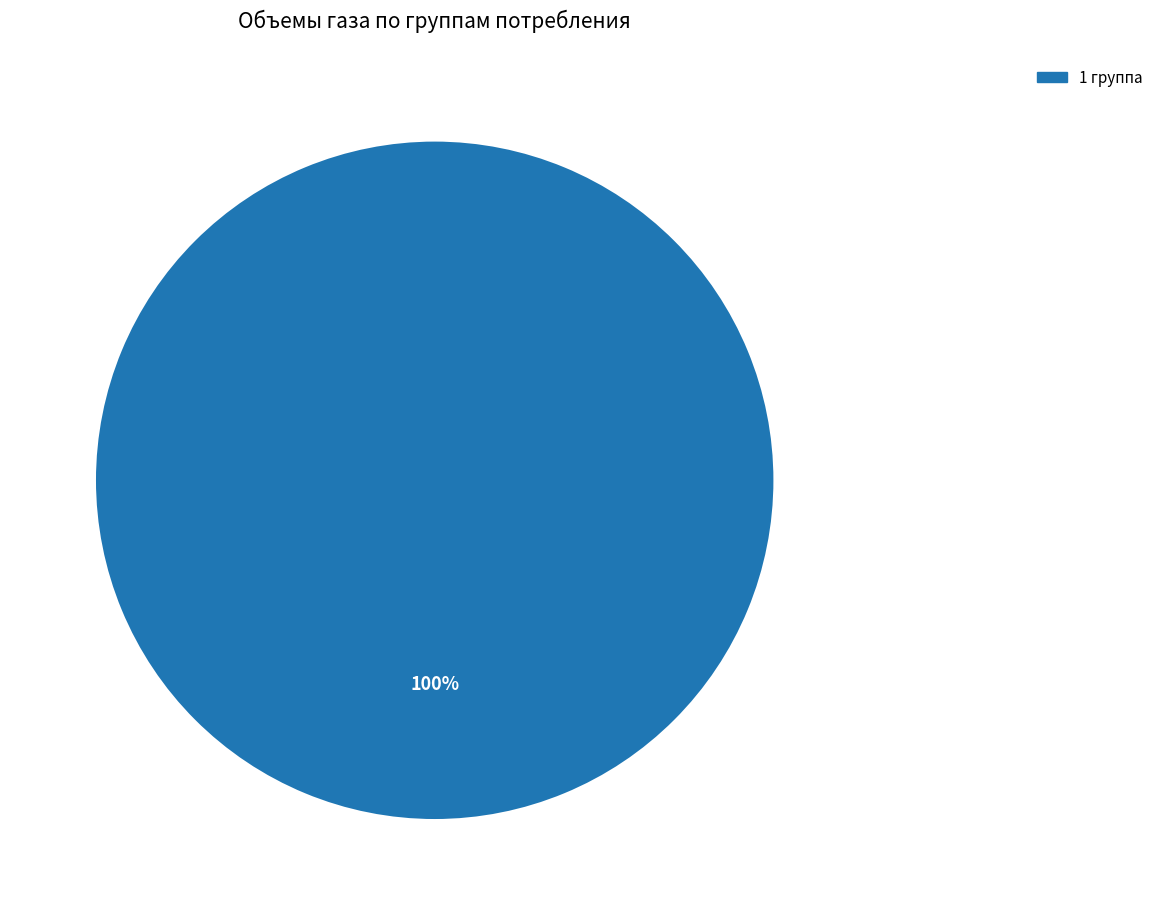

Does any single category account for the majority?

Yes